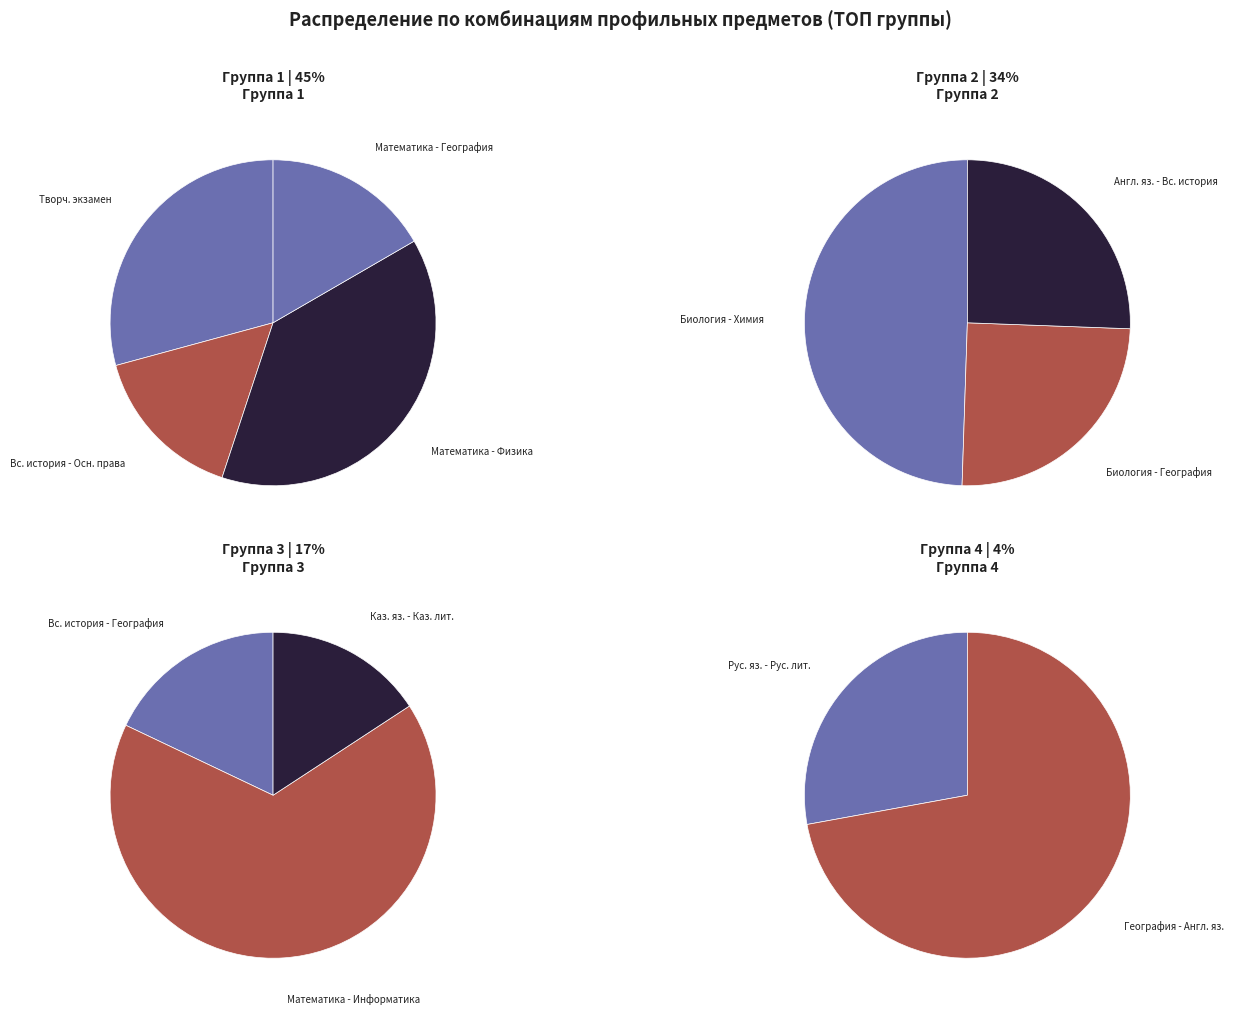

What percentage is the Математика - Информатика slice, to the nearest percent?

11%